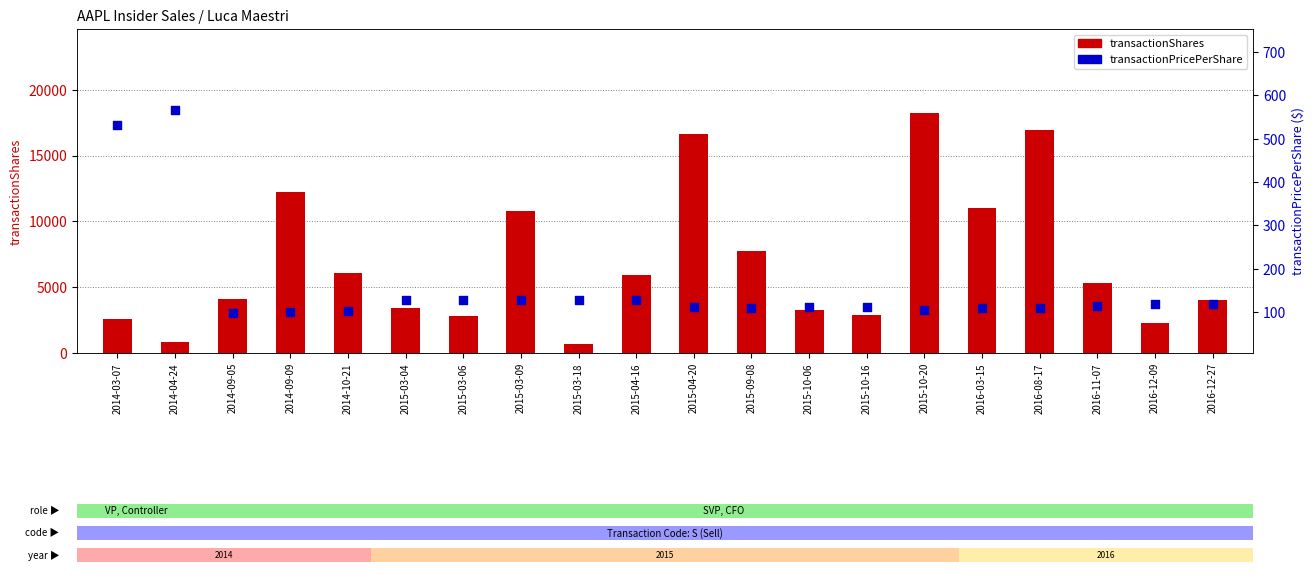

Which series has the largest total across all categories?

transactionShares